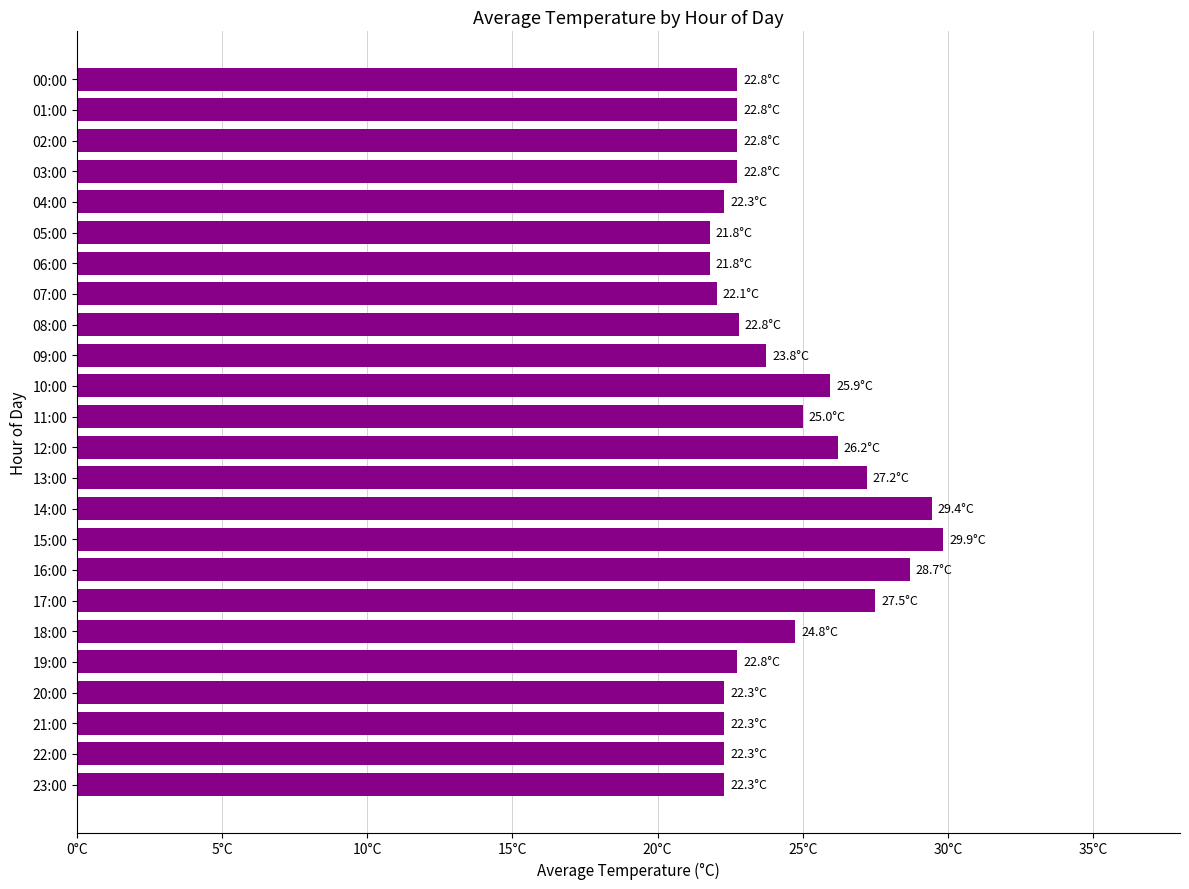

Does the chart contain any negative values?

No